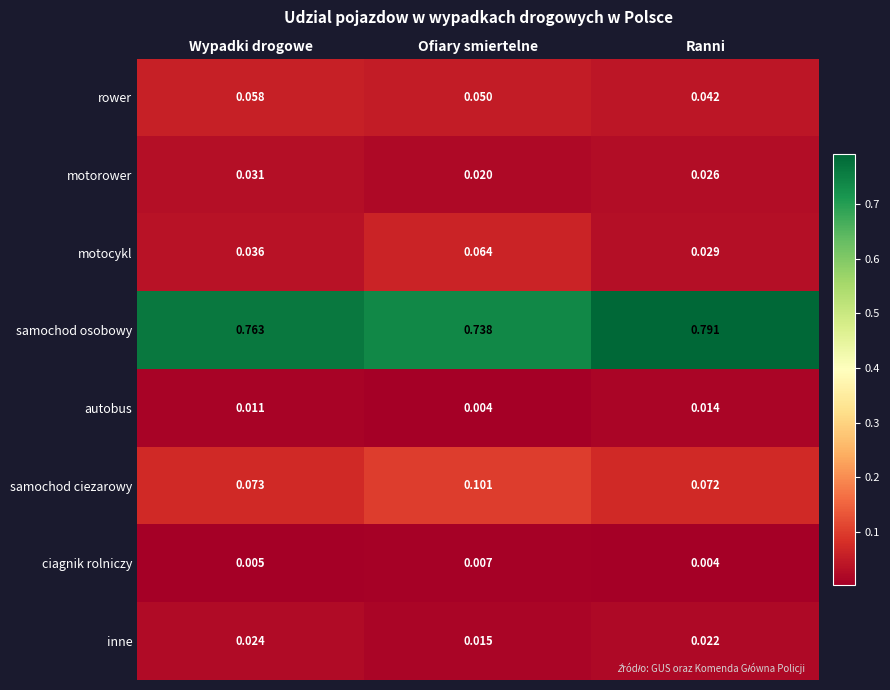

At which category is the sum across all series the highest?

Wypadki drogowe